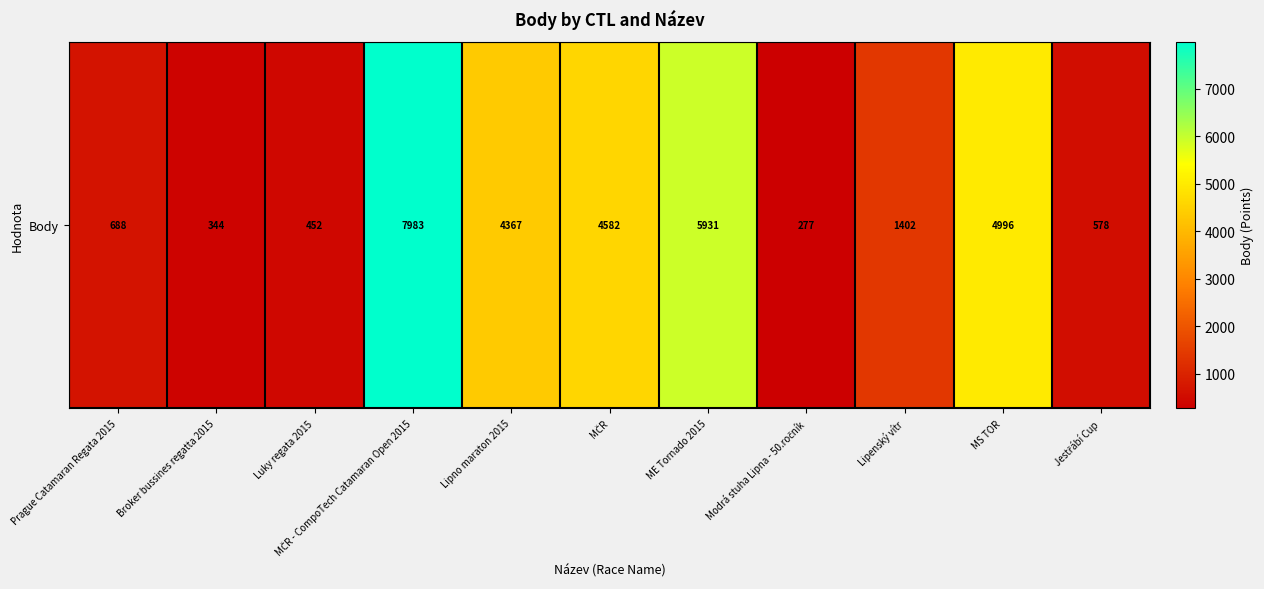

Is it true that the value at MČR is 7584?

False